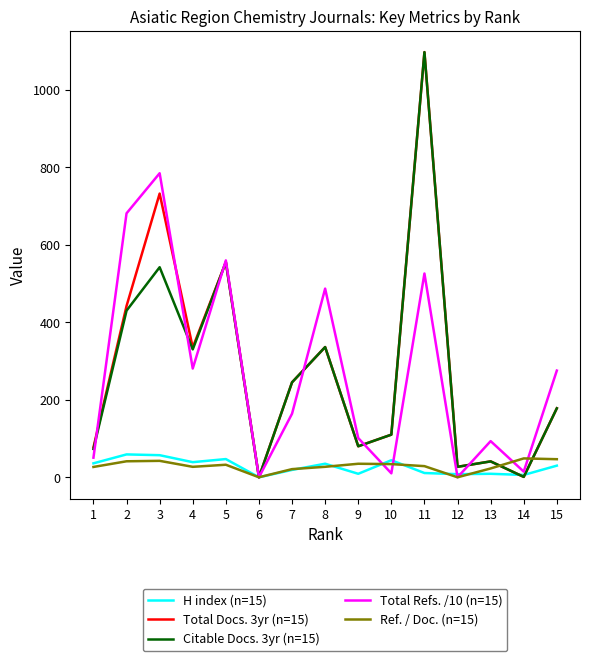

Is the value of Ref. / Doc. (n=15) at 2 greater than the value of Total Refs. /10 (n=15) at 13?

No